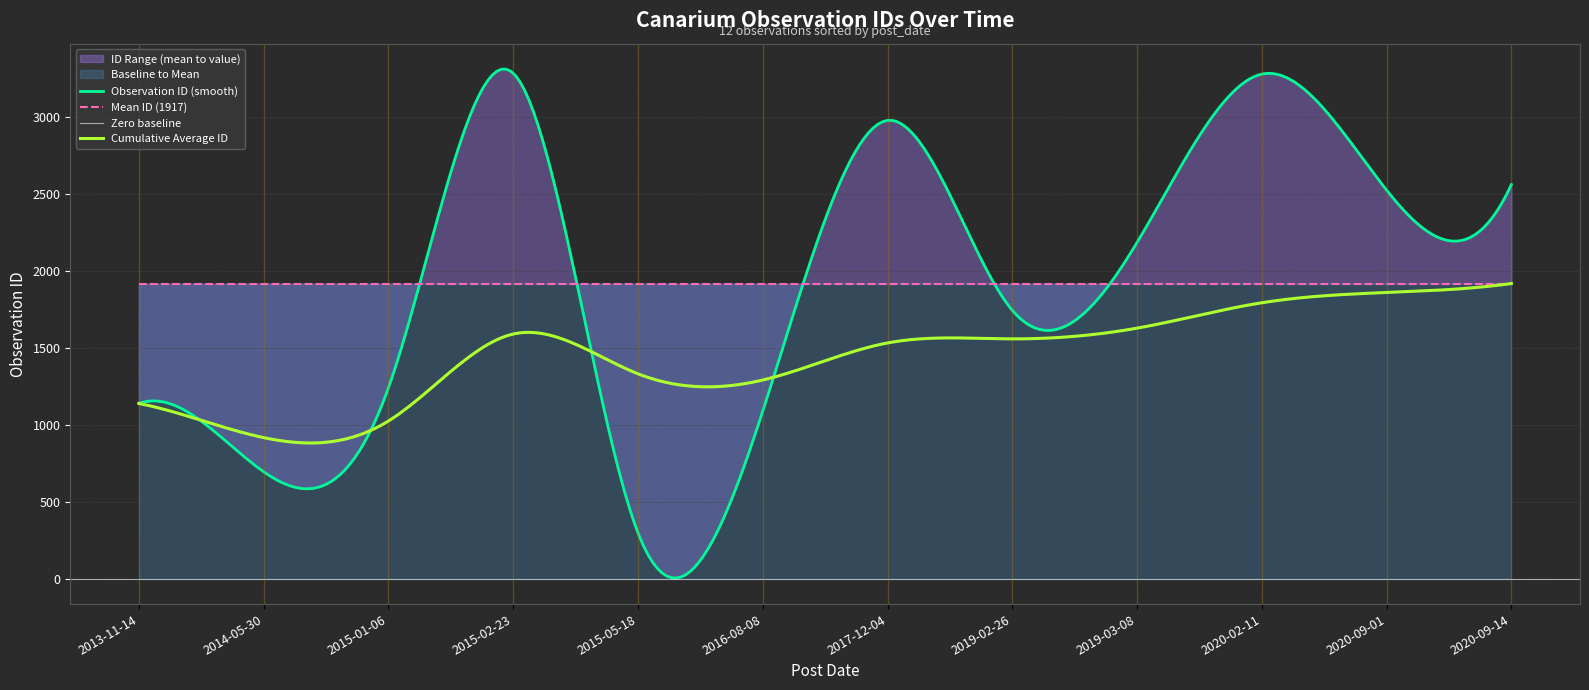

Between 2019-03-08 and 2015-01-06, which is larger?

2019-03-08